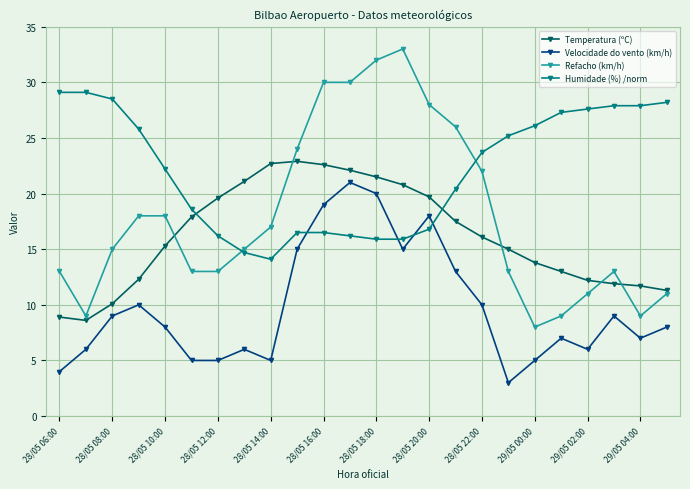

Which series has the widest spread of values?

Refacho (km/h)